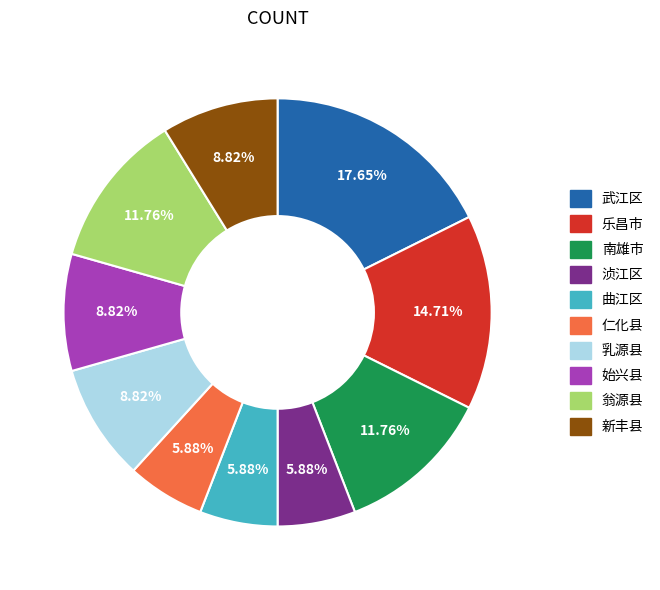

The 仁化县 slice represents 6% of the pie. True or false?

True